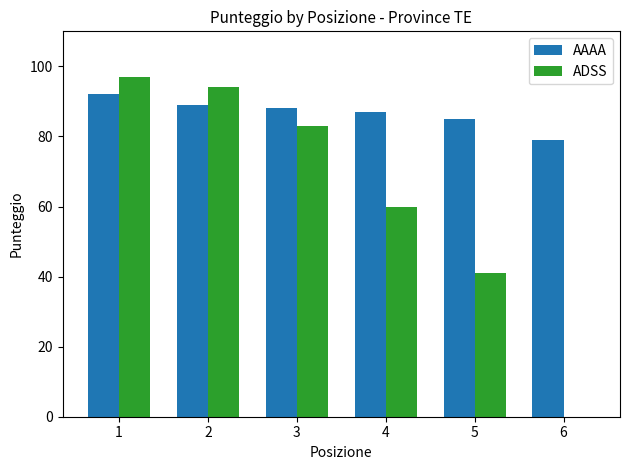

Which series has the largest total across all categories?

AAAA